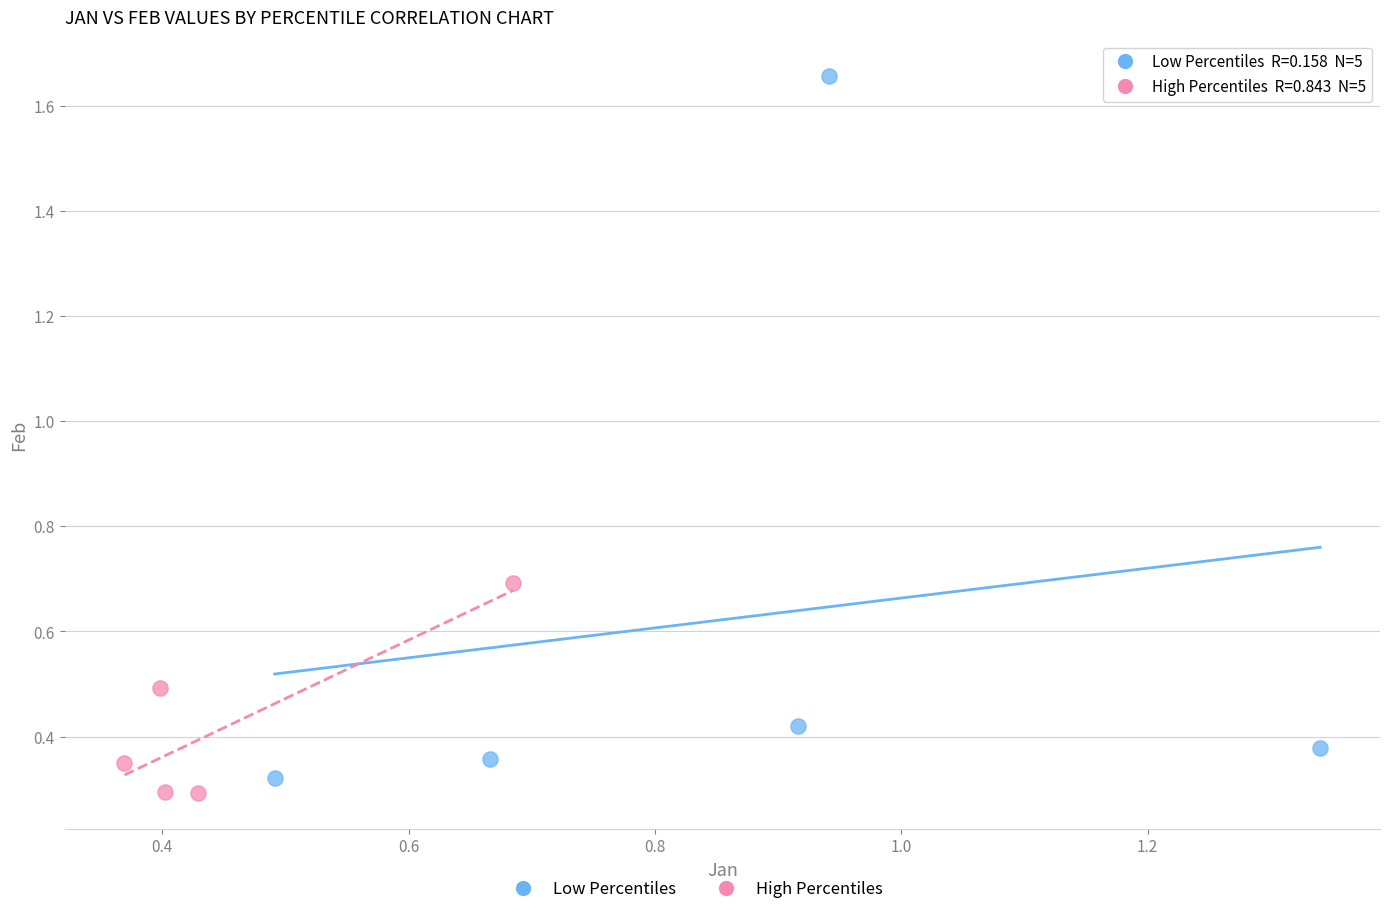

Which series contains the highest Y value?

Low Percentiles